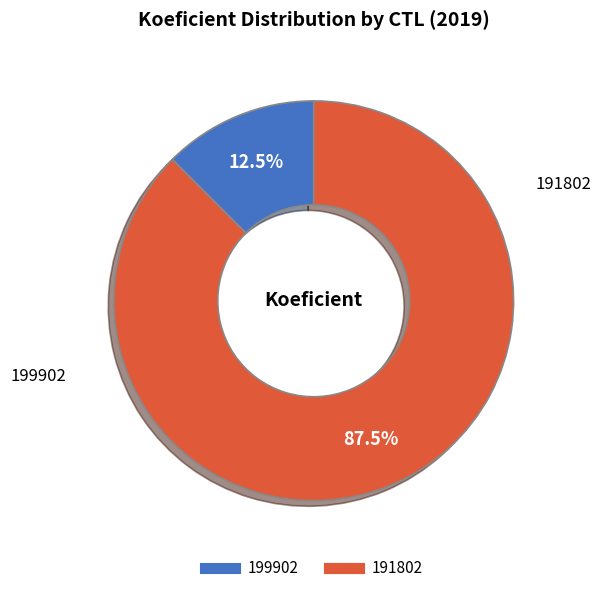

What is the total percentage of 191802 and 199902?

100.0%